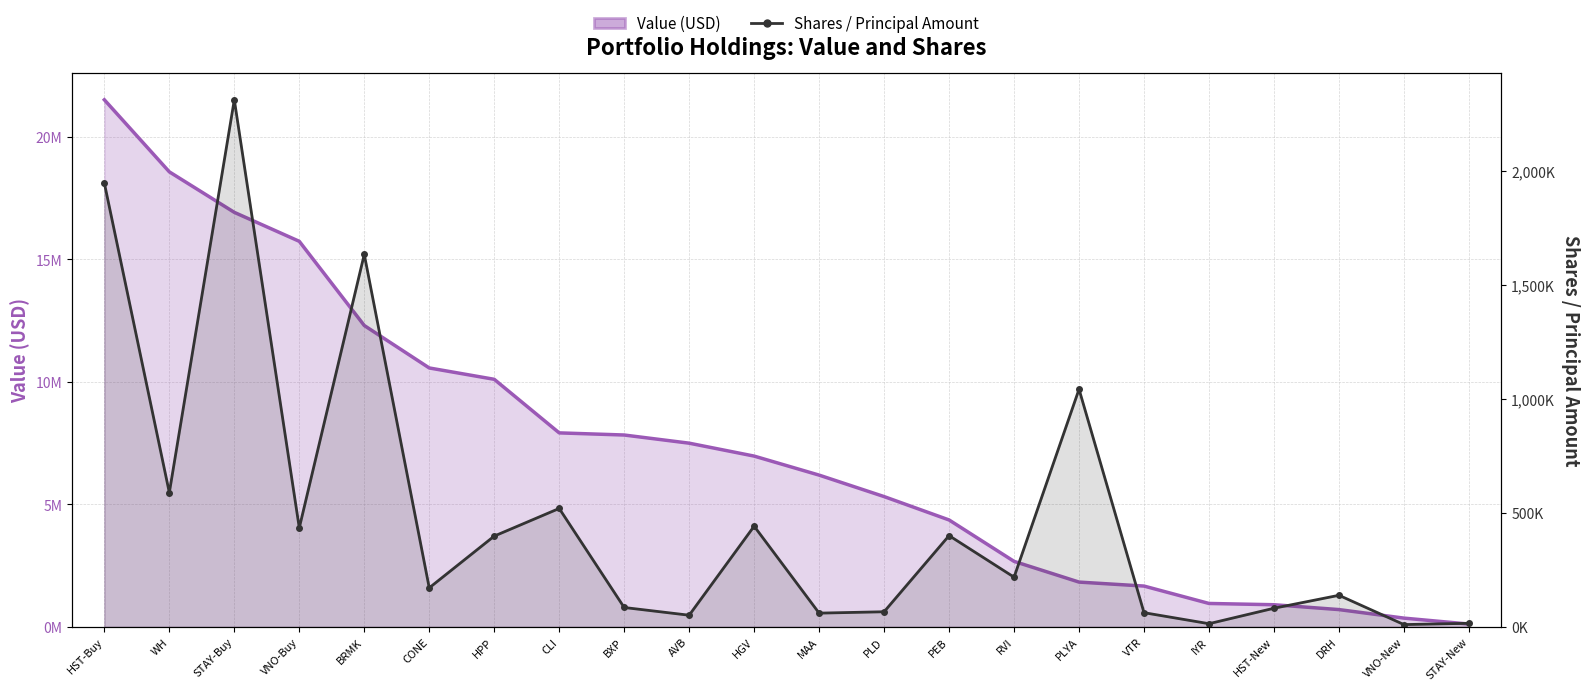

What are all the series names shown in the legend?

Value (USD), Shares / Principal Amount